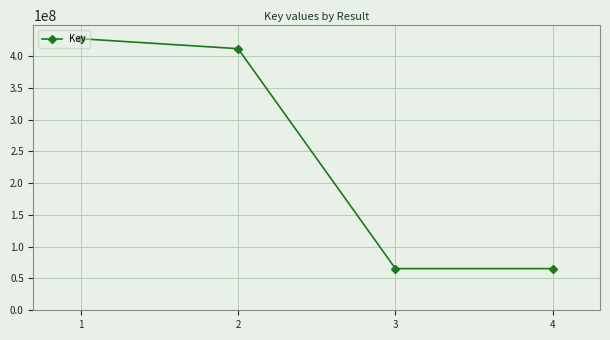

Is it true that the value at 4 is 115171462?

False